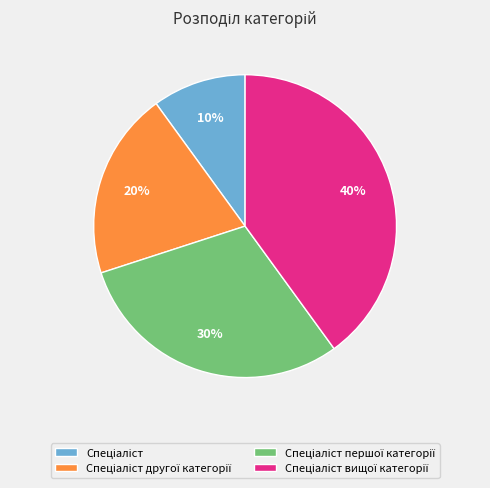

To the nearest percent, what is the difference between the largest and smallest slice percentages?

30%